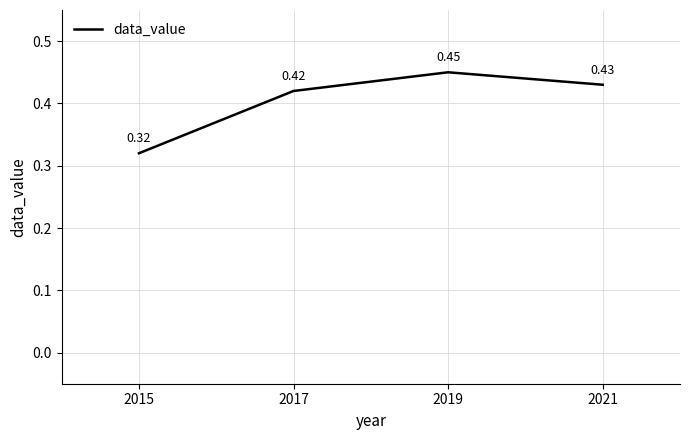

Where is the first local maximum?

2019